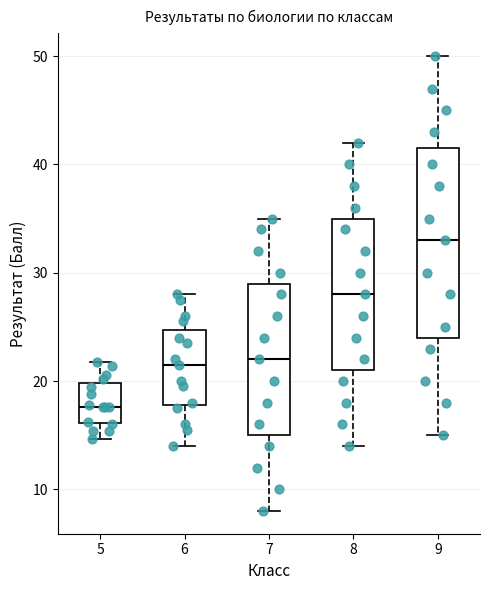

Where does the median line of the box at x = 8 sit on the y-axis? The values are not printed on the chart, so give them approximately, as read against the axis.

28